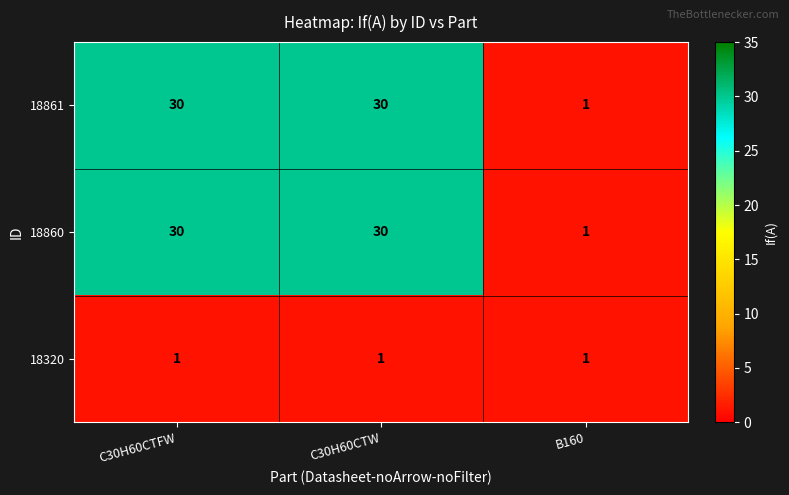

What is the spread (max minus min) of values at C30H60CTW?

29